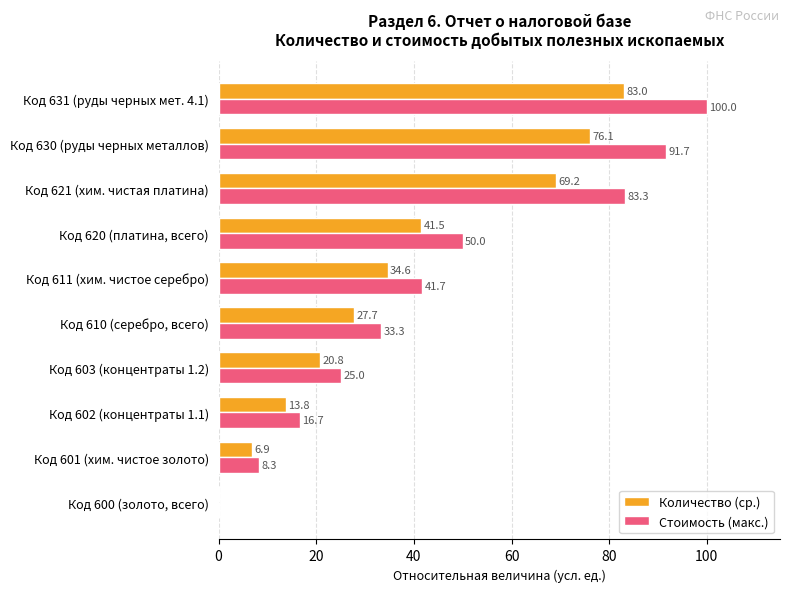

The Количество (ср.) series shows 69.2 at Код 621 (хим. чистая платина). True or false?

True